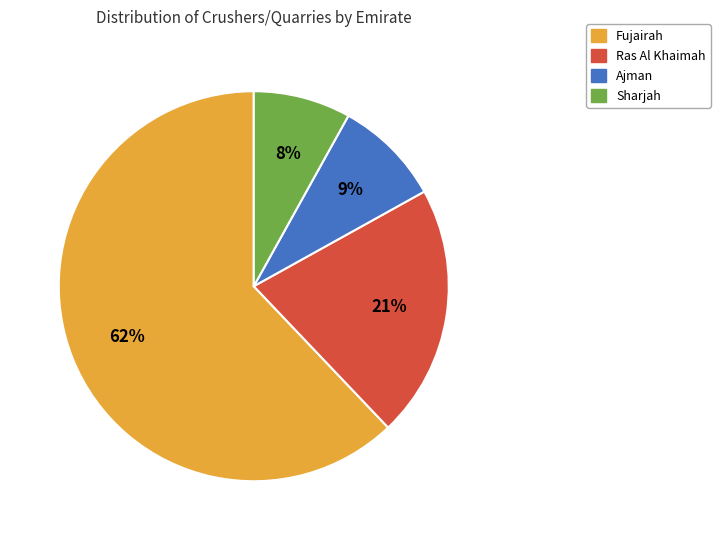

Does any single category account for the majority?

Yes